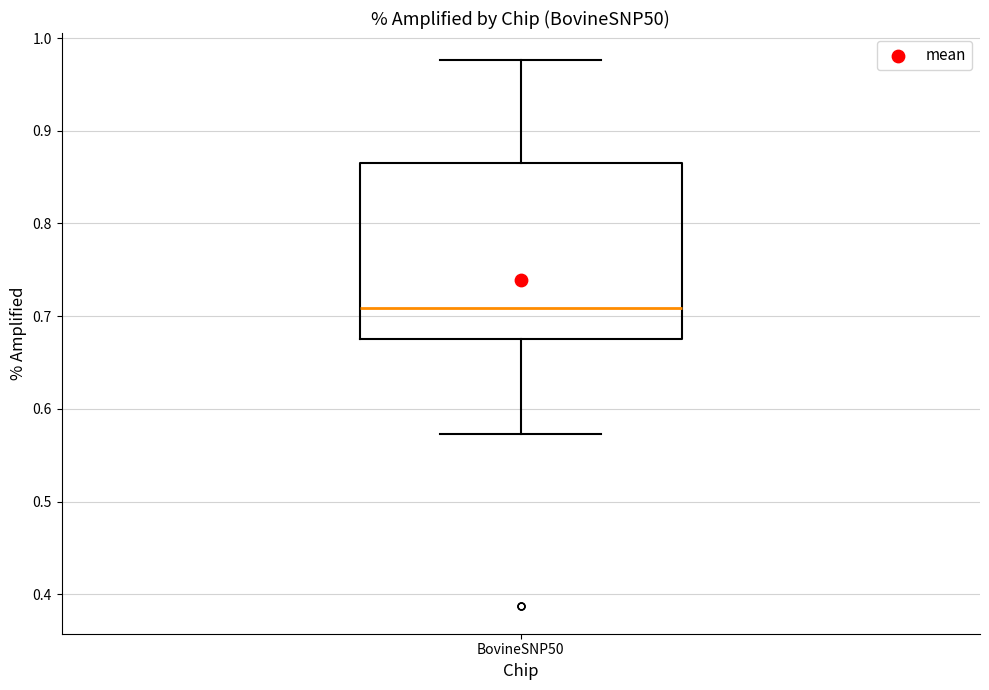

Transcribe this box plot: give where the median line is, the range the box spans, and where the two whiskers end, as read against the y-axis. The values are not printed on the chart, so give them approximately, as read against the axis.

median 0.71, box 0.68 to 0.87, whiskers 0.57 to 0.98